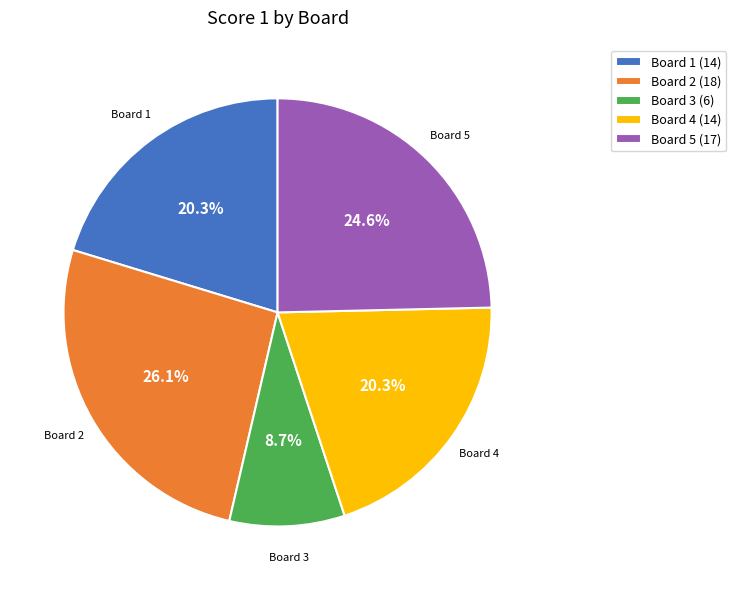

Combined, what portion of the pie is Board 1 (14) and Board 4 (14)?

40.6%